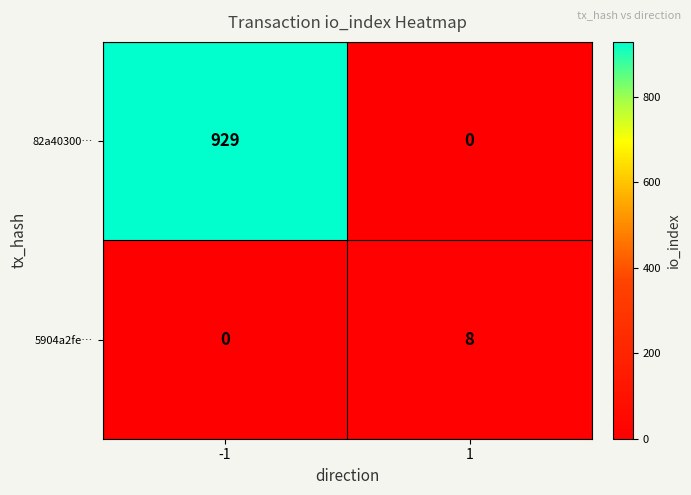

Reading left to right, transcribe all the data shown in this chart.

82a40300…: 929	0
5904a2fe…: 0	8